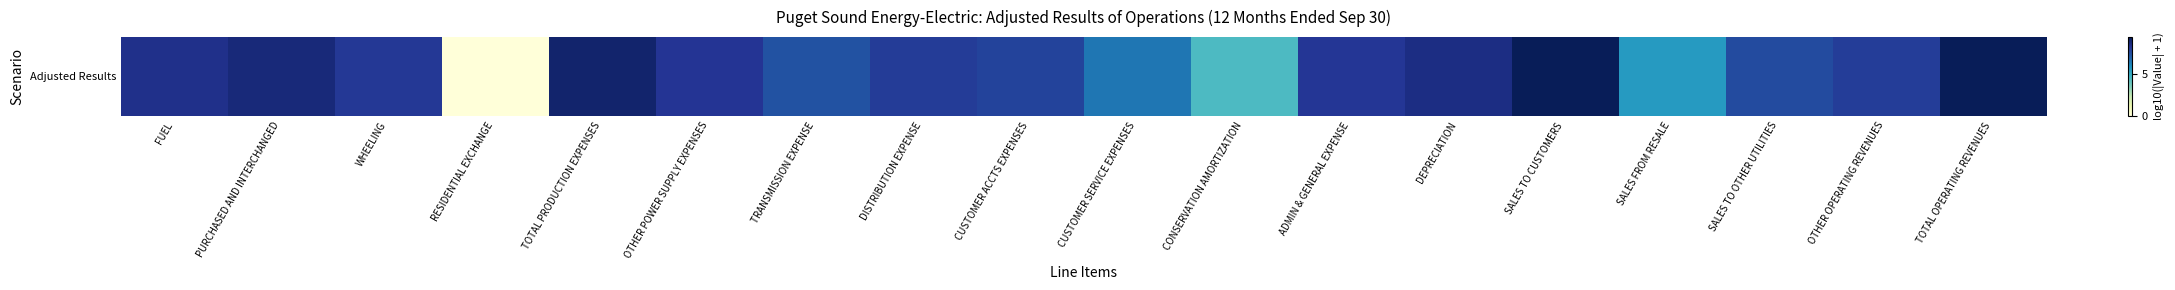

Is it true that the value at CUSTOMER SERVICE EXPENSES is 9.6?

False